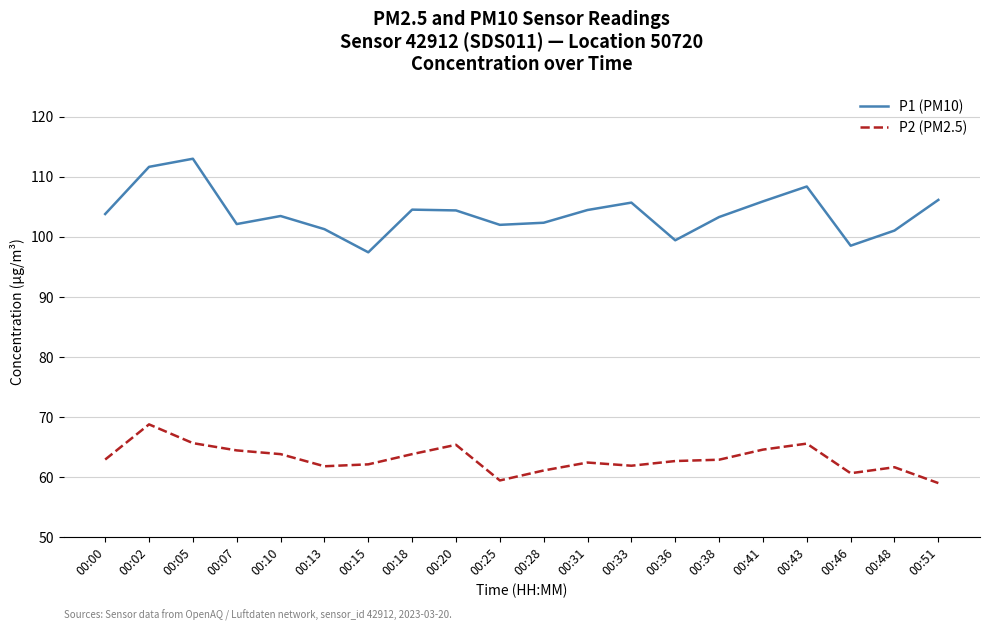

What is the total value across all series at 00:31?

166.9